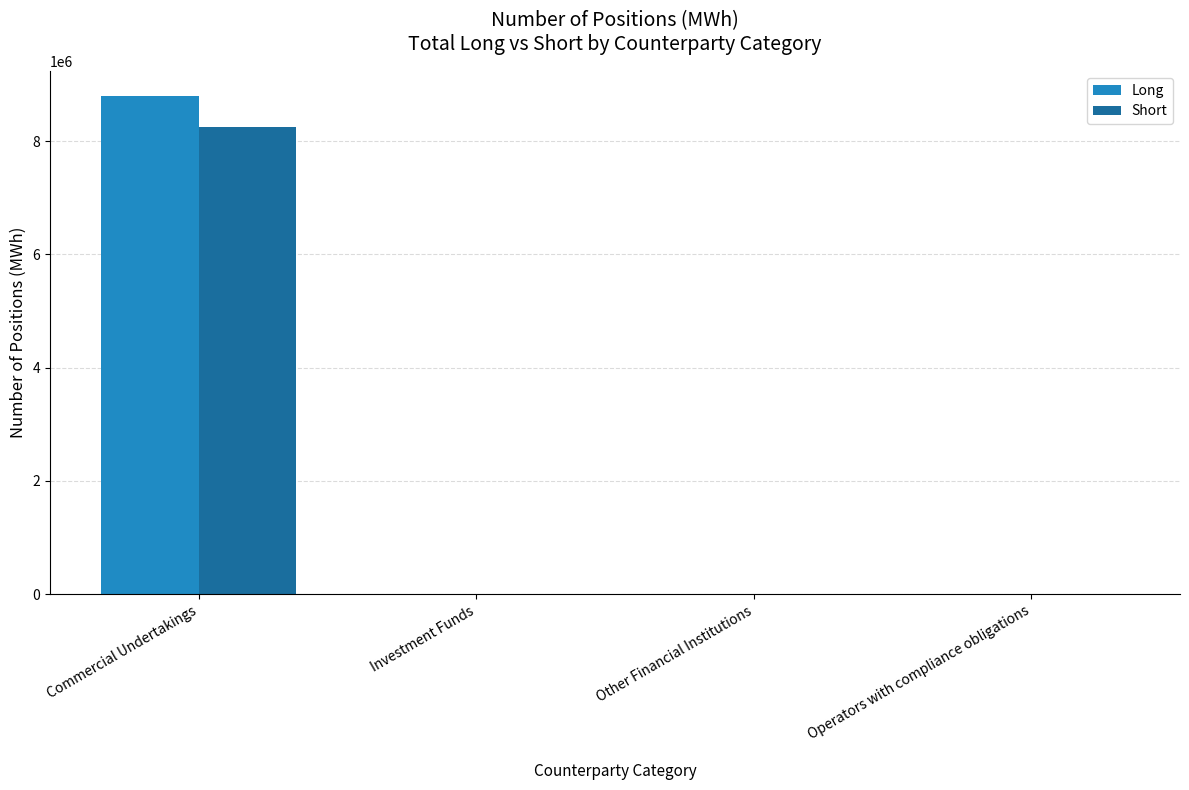

The value of Long at Other Financial Institutions is 0. True or false?

True